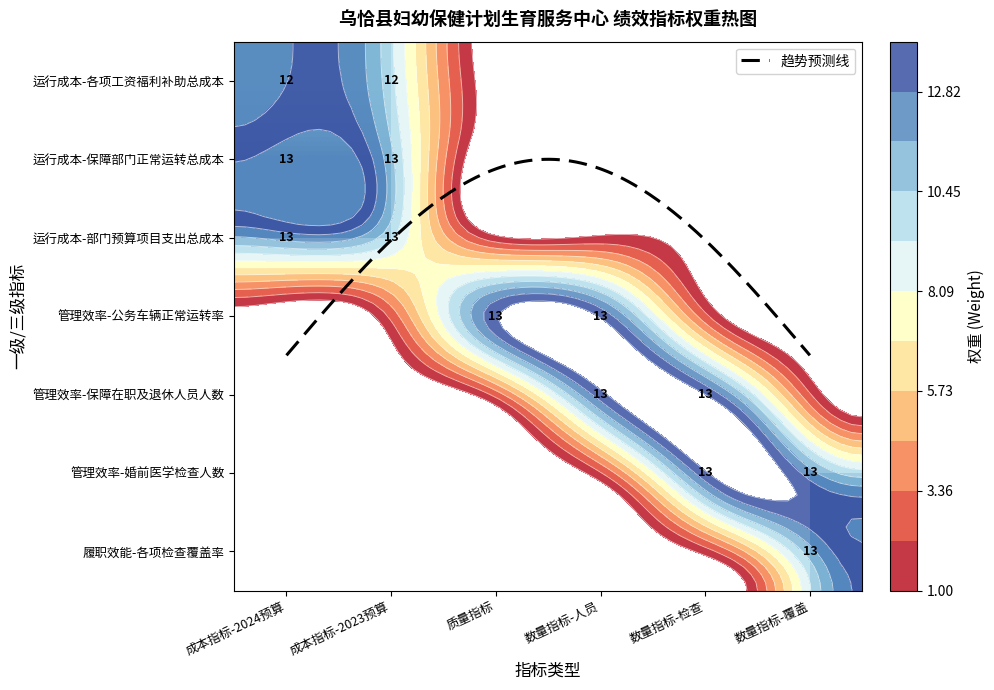

Is the value of 运行成本-各项工资福利补助总成本 at 管理效率-保障在职及退休人员人数 greater than the value of 运行成本-保障部门正常运转总成本 at 运行成本-各项工资福利补助总成本?

No